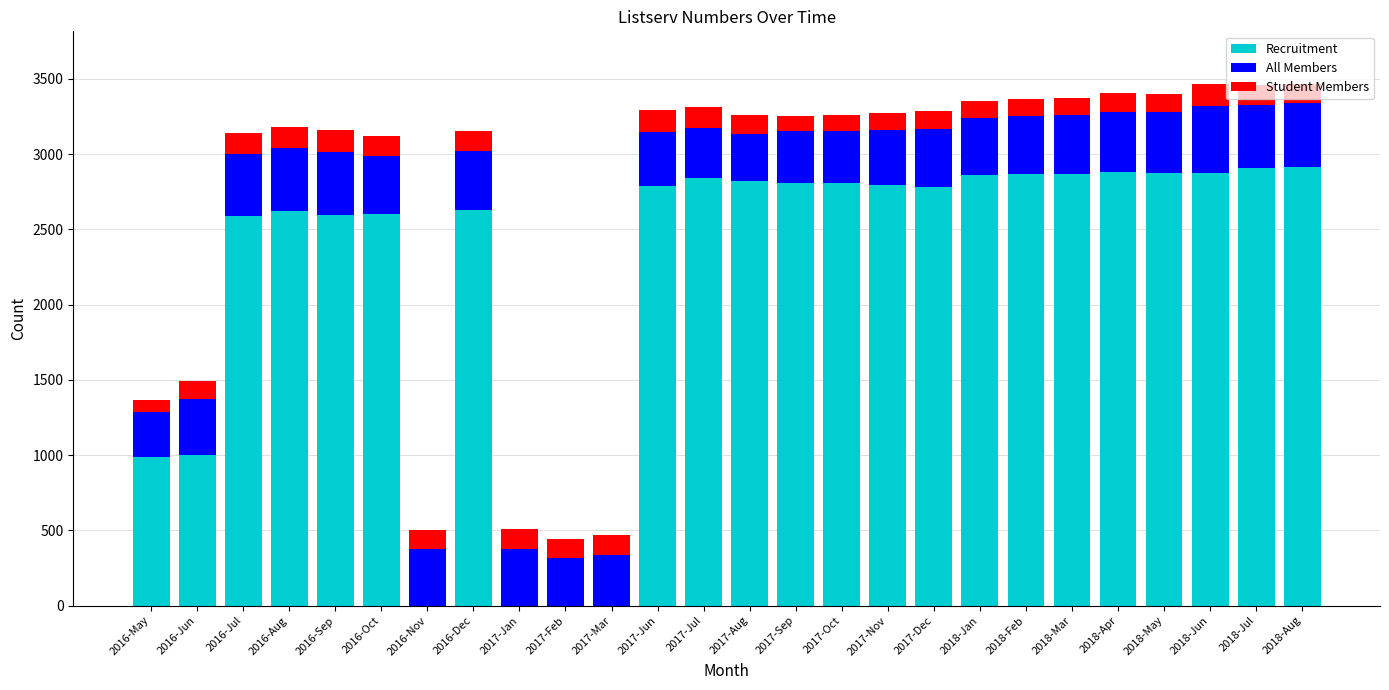

What is the total value across all series at 2017-Oct?

3259